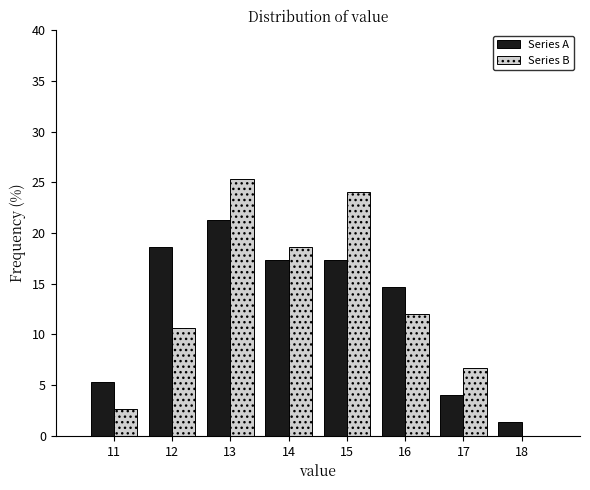

In the Series A series, which range on the x-axis has the tallest bar?

12.5 to 13.5